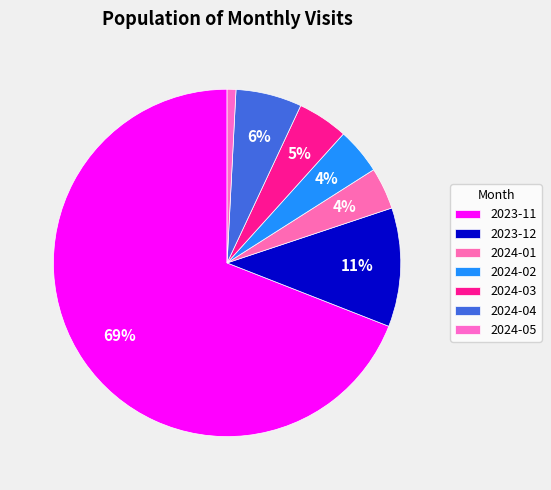

Count the number of slices in the pie.

7